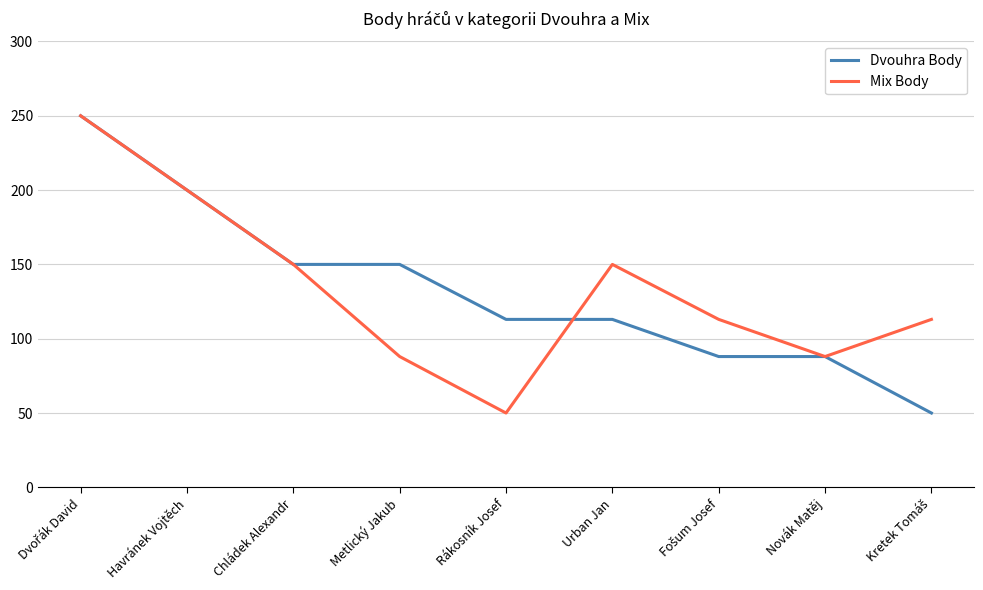

What is the minimum value for Dvouhra Body?

50